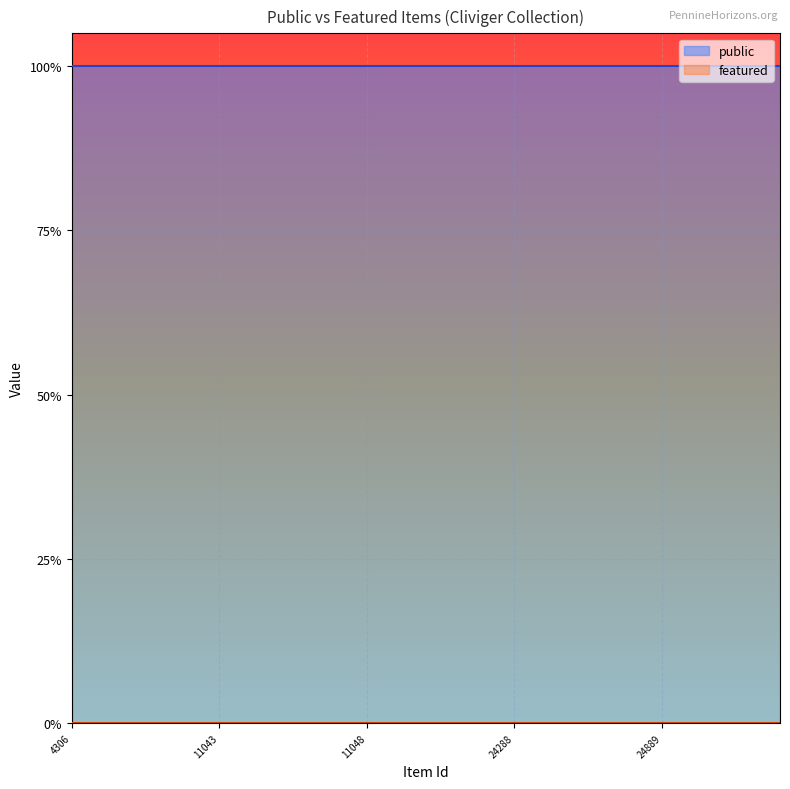

True or false: featured and public intersect in this chart.

False